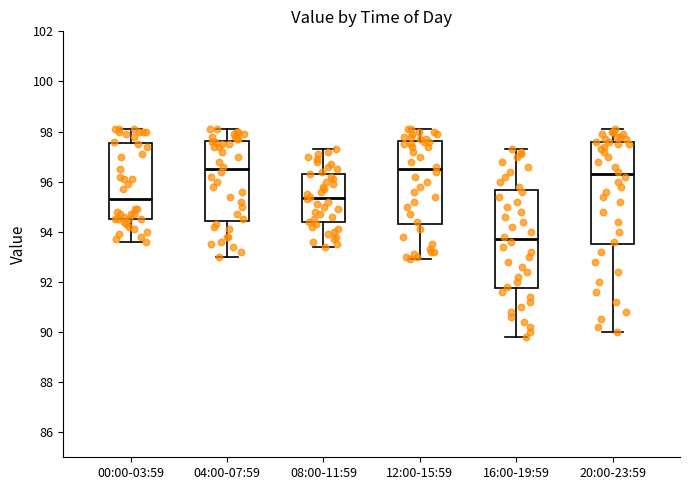

Reading left to right, transcribe this box plot: for each box, give where its median line is, the range the box spans, and where its two whiskers end, as read against the y-axis. The values are not printed on the chart, so give them approximately, as read against the axis.

00:00-03:59: median 95.4, box 94.6 to 97.6, whiskers 93.6 to 98.2
04:00-07:59: median 96.6, box 94.4 to 97.6, whiskers 93.0 to 98.2
08:00-11:59: median 95.4, box 94.4 to 96.4, whiskers 93.4 to 97.4
12:00-15:59: median 96.6, box 94.4 to 97.6, whiskers 93.0 to 98.2
16:00-19:59: median 93.8, box 91.8 to 95.6, whiskers 89.8 to 97.4
20:00-23:59: median 96.4, box 93.6 to 97.6, whiskers 90.0 to 98.2